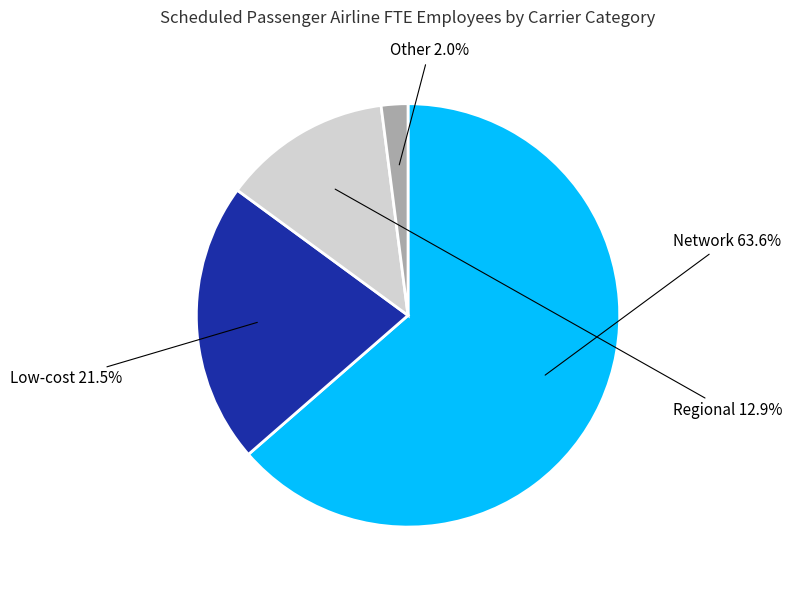

Does Network account for over 50% of the chart?

Yes